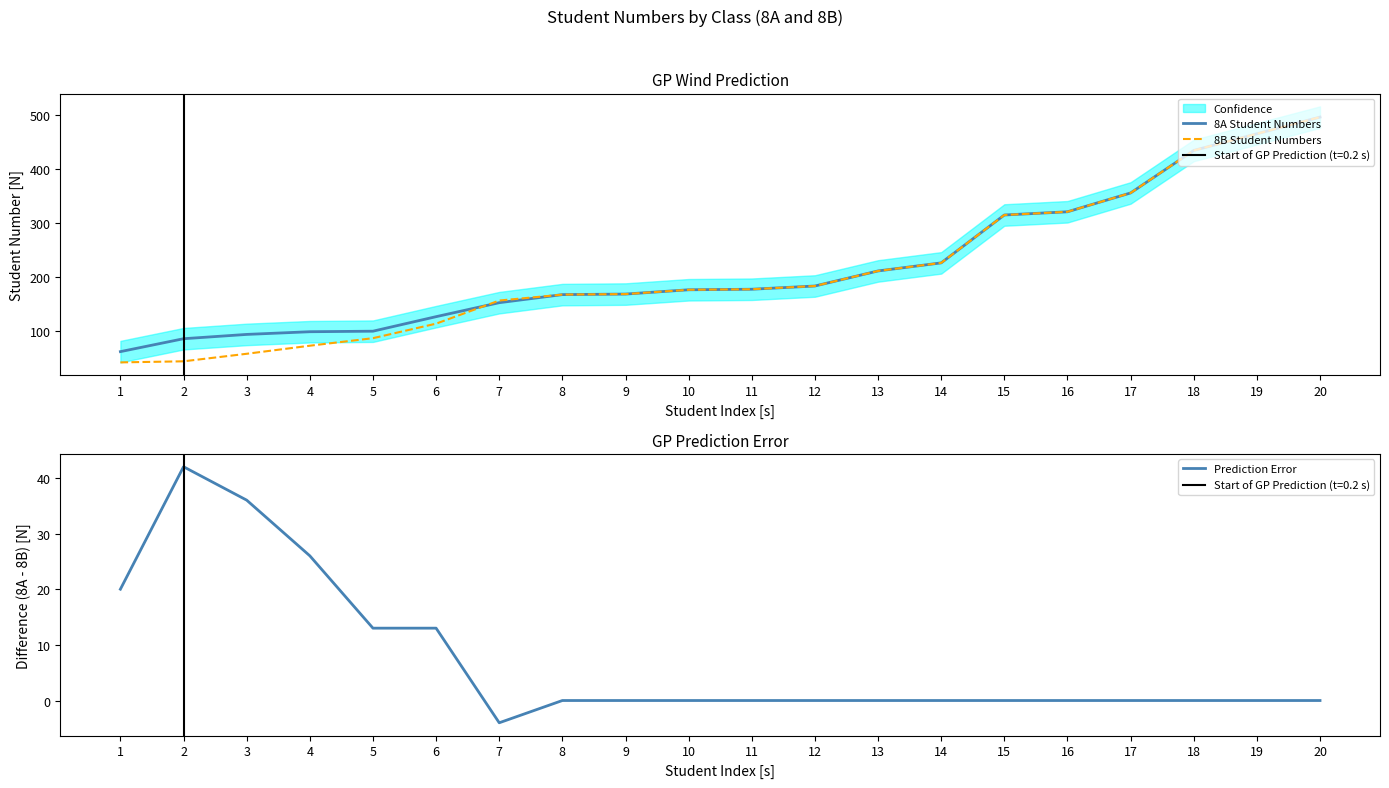

True or false: 8B Student Numbers and Prediction Error intersect in this chart.

False